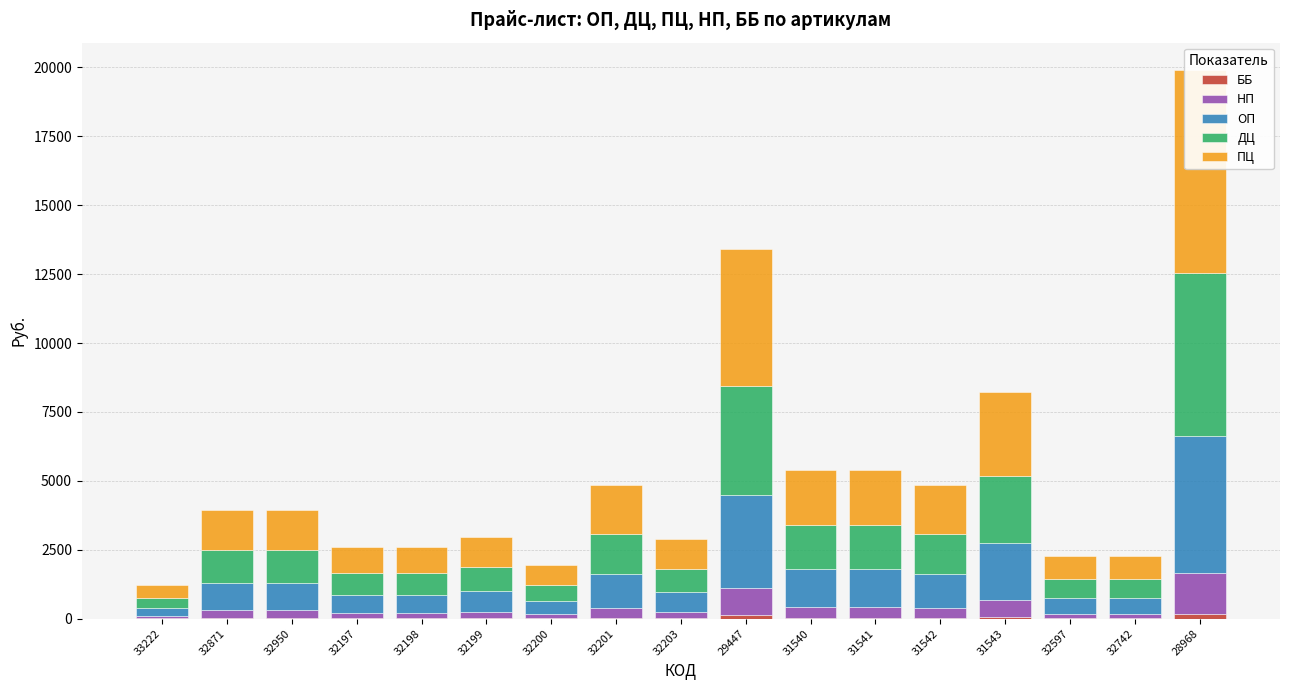

Reading right to left, list all the values displayed in this chart.

ББ: 28968=170	32742=16	32597=16	31543=59	31542=35	31541=39	31540=39	29447=116	32203=21	32201=35	32200=14	32199=22	32198=19	32197=19	32950=28	32871=28	33222=9
НП: 28968=1474	32742=168	32597=168	31543=610	31542=360	31541=400	31540=400	29447=992	32203=214	32201=360	32200=144	32199=220	32198=194	32197=194	32950=292	32871=292	33222=90
ОП: 28968=4996	32742=569	32597=569	31543=2068	31542=1220	31541=1356	31540=1356	29447=3362	32203=725	32201=1220	32200=487	32199=746	32198=658	32197=658	32950=989	32871=989	33222=304
ДЦ: 28968=5895	32742=672	32597=672	31543=2440	31542=1440	31541=1600	31540=1600	29447=3967	32203=855	32201=1440	32200=575	32199=880	32198=776	32197=776	32950=1167	32871=1167	33222=359
ПЦ: 28968=7369	32742=840	32597=840	31543=3050	31542=1800	31541=2000	31540=2000	29447=4959	32203=1069	32201=1800	32200=719	32199=1100	32198=970	32197=970	32950=1459	32871=1459	33222=449